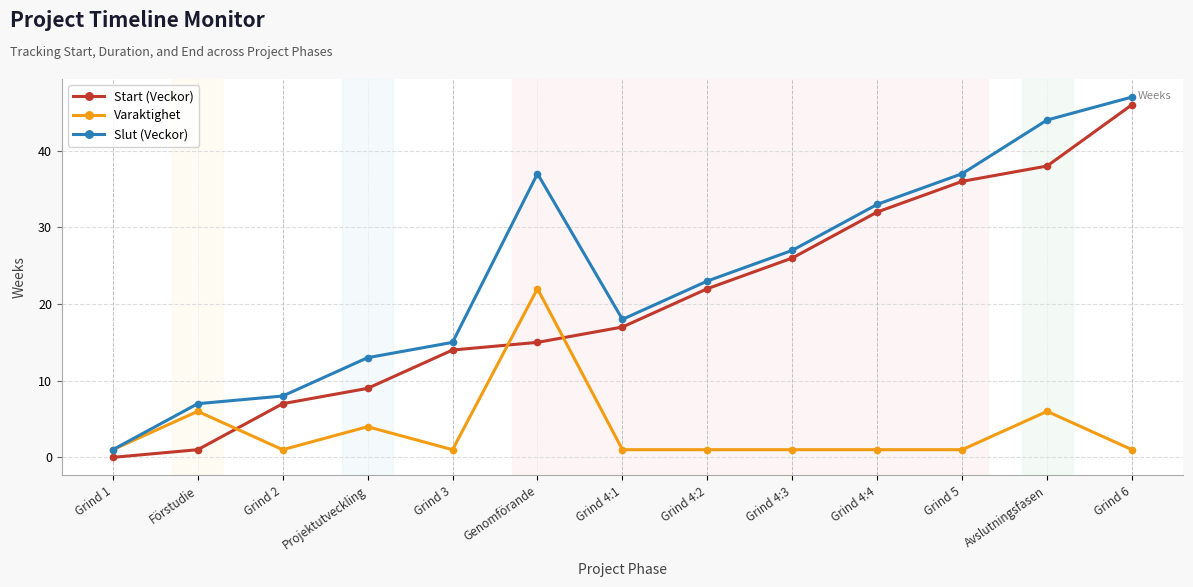

How many data points does each series have?

13